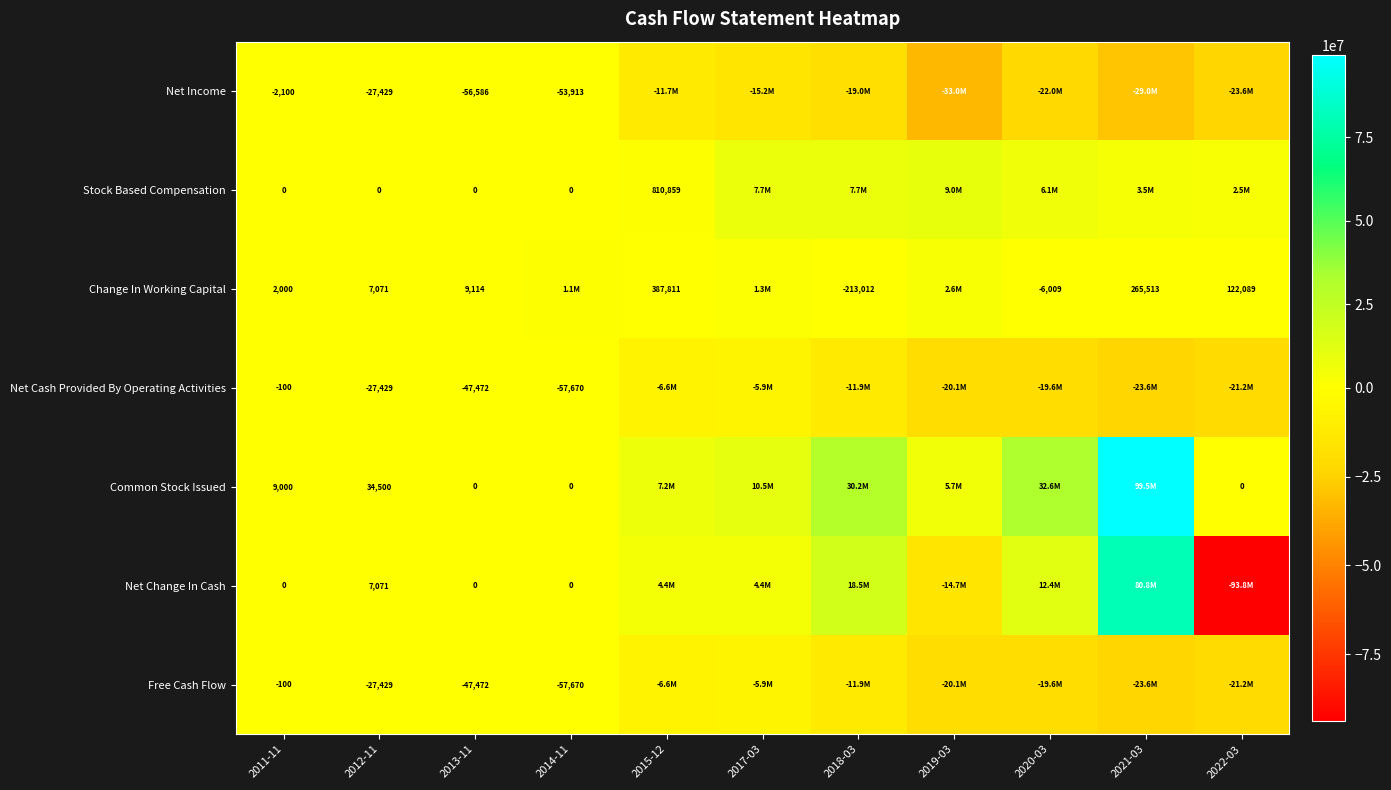

What is the total value across all series at 2013-11?

-142416